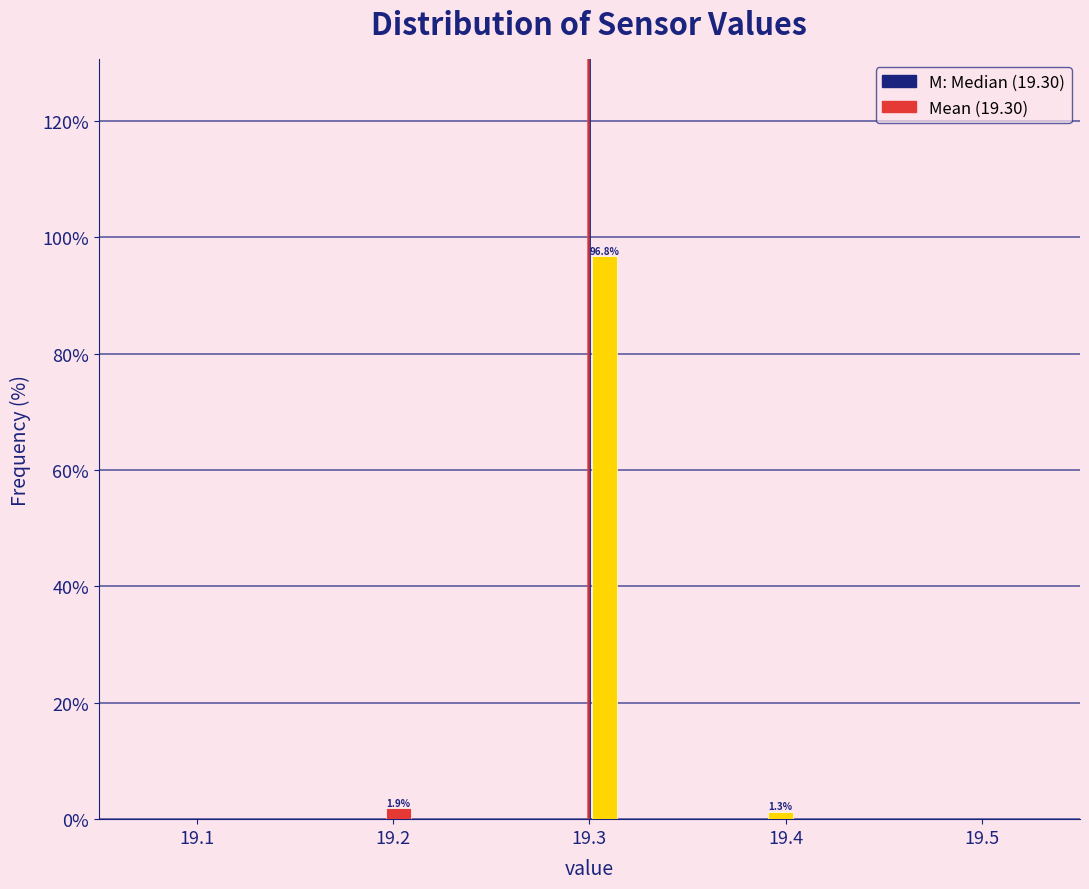

Read against the x-axis, roughly where is the centre of the tallest bar?

19.31